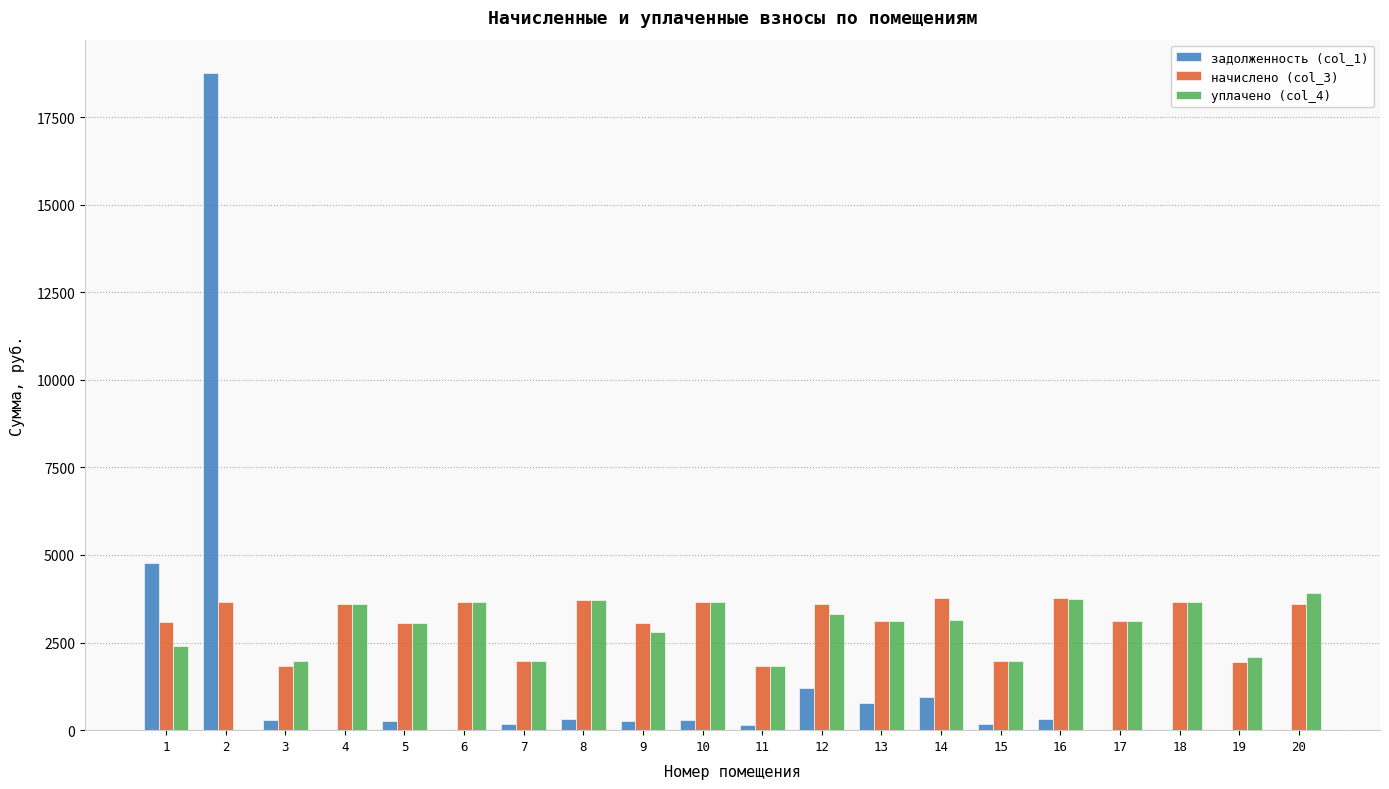

Which category has the highest value in the задолженность (col_1) series?

2